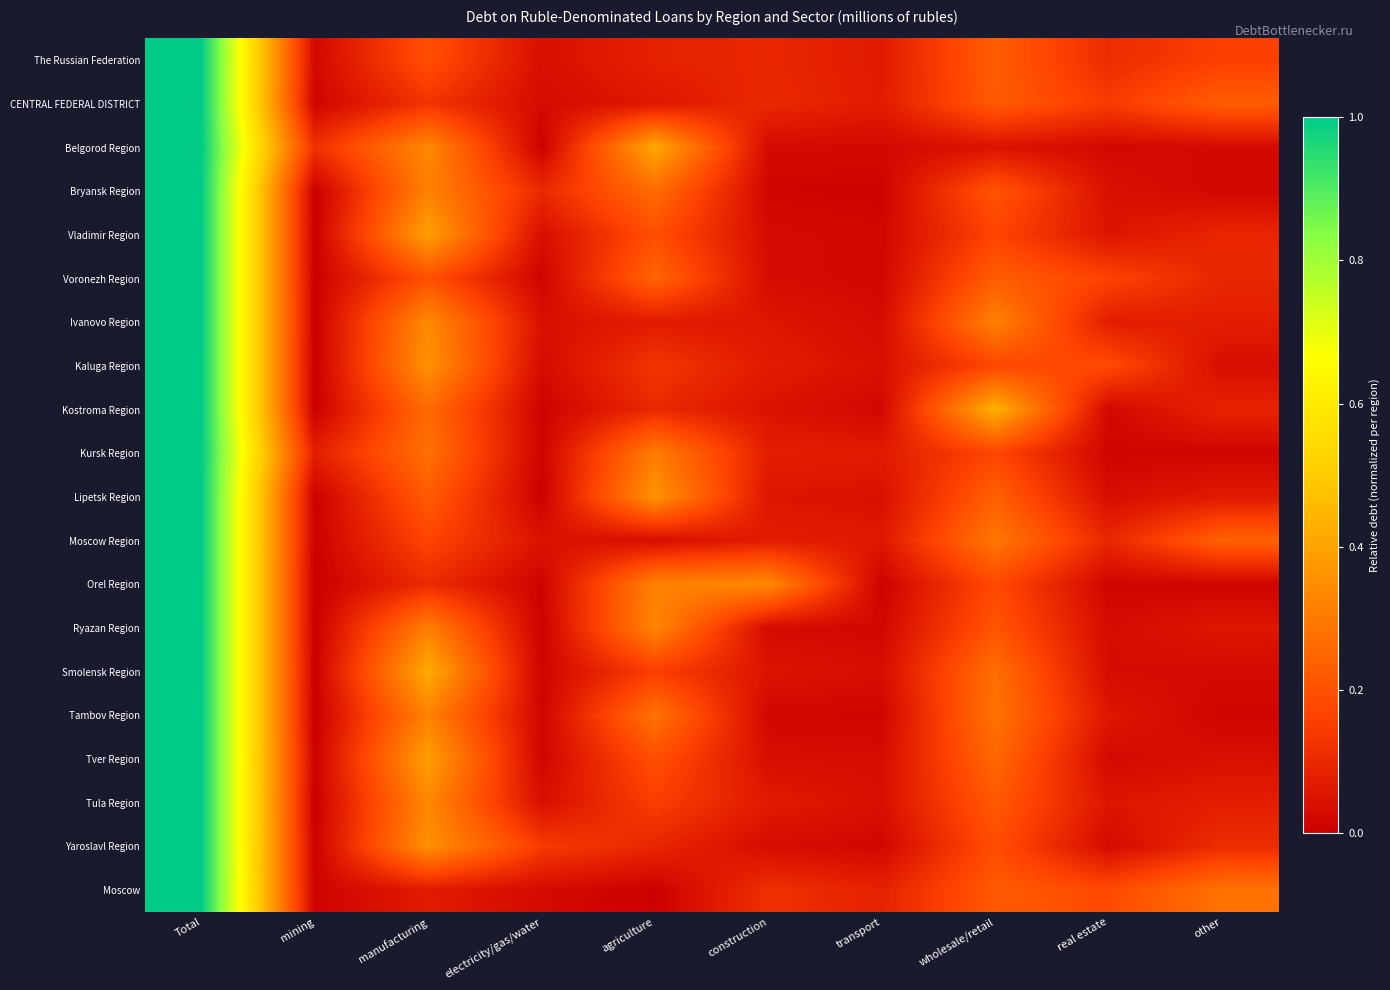

Reading left to right, extract all data points from this chart.

The Russian Federation: Total=1.0	mining=0.0	manufacturing=0.2	electricity/gas/water=0.0	agriculture=0.1	construction=0.1	transport=0.1	wholesale/retail=0.2	real estate=0.1	other=0.2
CENTRAL FEDERAL DISTRICT: Total=1.0	mining=0.0	manufacturing=0.1	electricity/gas/water=0.0	agriculture=0.1	construction=0.1	transport=0.1	wholesale/retail=0.2	real estate=0.1	other=0.2
Belgorod Region: Total=1.0	mining=0.1	manufacturing=0.3	electricity/gas/water=0.0	agriculture=0.4	construction=0.0	transport=0.0	wholesale/retail=0.0	real estate=0.0	other=0.0
Bryansk Region: Total=1.0	mining=0.0	manufacturing=0.3	electricity/gas/water=0.1	agriculture=0.3	construction=0.0	transport=0.0	wholesale/retail=0.2	real estate=0.0	other=0.0
Vladimir Region: Total=1.0	mining=0.0	manufacturing=0.4	electricity/gas/water=0.0	agriculture=0.2	construction=0.0	transport=0.0	wholesale/retail=0.2	real estate=0.1	other=0.1
Voronezh Region: Total=1.0	mining=0.0	manufacturing=0.2	electricity/gas/water=0.0	agriculture=0.2	construction=0.0	transport=0.0	wholesale/retail=0.2	real estate=0.2	other=0.1
Ivanovo Region: Total=1.0	mining=0.0	manufacturing=0.3	electricity/gas/water=0.0	agriculture=0.1	construction=0.1	transport=0.0	wholesale/retail=0.3	real estate=0.1	other=0.1
Kaluga Region: Total=1.0	mining=0.0	manufacturing=0.4	electricity/gas/water=0.0	agriculture=0.1	construction=0.1	transport=0.0	wholesale/retail=0.2	real estate=0.2	other=0.0
Kostroma Region: Total=1.0	mining=0.0	manufacturing=0.3	electricity/gas/water=0.0	agriculture=0.1	construction=0.0	transport=0.0	wholesale/retail=0.4	real estate=0.0	other=0.1
Kursk Region: Total=1.0	mining=0.1	manufacturing=0.3	electricity/gas/water=0.0	agriculture=0.3	construction=0.1	transport=0.1	wholesale/retail=0.2	real estate=0.0	other=0.0
Lipetsk Region: Total=1.0	mining=0.0	manufacturing=0.2	electricity/gas/water=0.0	agriculture=0.4	construction=0.1	transport=0.0	wholesale/retail=0.2	real estate=0.0	other=0.1
Moscow Region: Total=1.0	mining=0.0	manufacturing=0.2	electricity/gas/water=0.0	agriculture=0.0	construction=0.1	transport=0.1	wholesale/retail=0.3	real estate=0.1	other=0.2
Orel Region: Total=1.0	mining=0.0	manufacturing=0.1	electricity/gas/water=0.0	agriculture=0.3	construction=0.3	transport=0.0	wholesale/retail=0.2	real estate=0.0	other=0.0
Ryazan Region: Total=1.0	mining=0.0	manufacturing=0.3	electricity/gas/water=0.0	agriculture=0.3	construction=0.0	transport=0.0	wholesale/retail=0.2	real estate=0.0	other=0.1
Smolensk Region: Total=1.0	mining=0.0	manufacturing=0.4	electricity/gas/water=0.0	agriculture=0.2	construction=0.1	transport=0.0	wholesale/retail=0.3	real estate=0.0	other=0.0
Tambov Region: Total=1.0	mining=0.0	manufacturing=0.3	electricity/gas/water=0.0	agriculture=0.3	construction=0.0	transport=0.0	wholesale/retail=0.3	real estate=0.1	other=0.0
Tver Region: Total=1.0	mining=0.0	manufacturing=0.4	electricity/gas/water=0.0	agriculture=0.2	construction=0.0	transport=0.0	wholesale/retail=0.3	real estate=0.0	other=0.0
Tula Region: Total=1.0	mining=0.0	manufacturing=0.3	electricity/gas/water=0.0	agriculture=0.2	construction=0.1	transport=0.0	wholesale/retail=0.2	real estate=0.1	other=0.1
Yaroslavl Region: Total=1.0	mining=0.0	manufacturing=0.4	electricity/gas/water=0.1	agriculture=0.1	construction=0.0	transport=0.0	wholesale/retail=0.2	real estate=0.0	other=0.1
Moscow: Total=1.0	mining=0.0	manufacturing=0.1	electricity/gas/water=0.0	agriculture=0.0	construction=0.1	transport=0.1	wholesale/retail=0.2	real estate=0.2	other=0.3